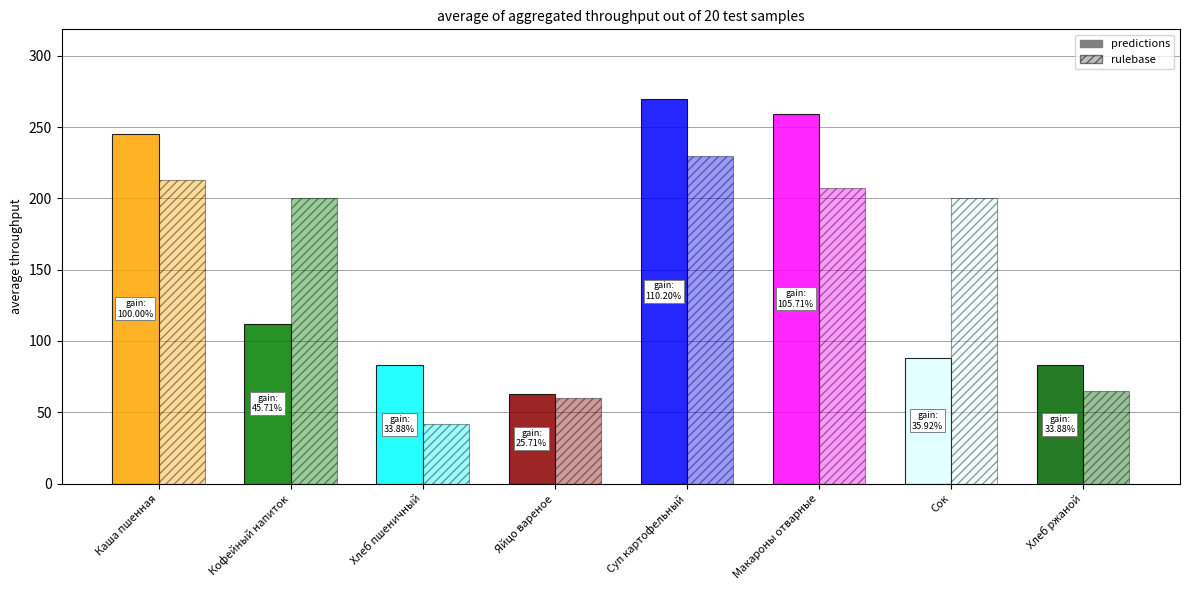

Which series has the largest range (max minus min)?

predictions